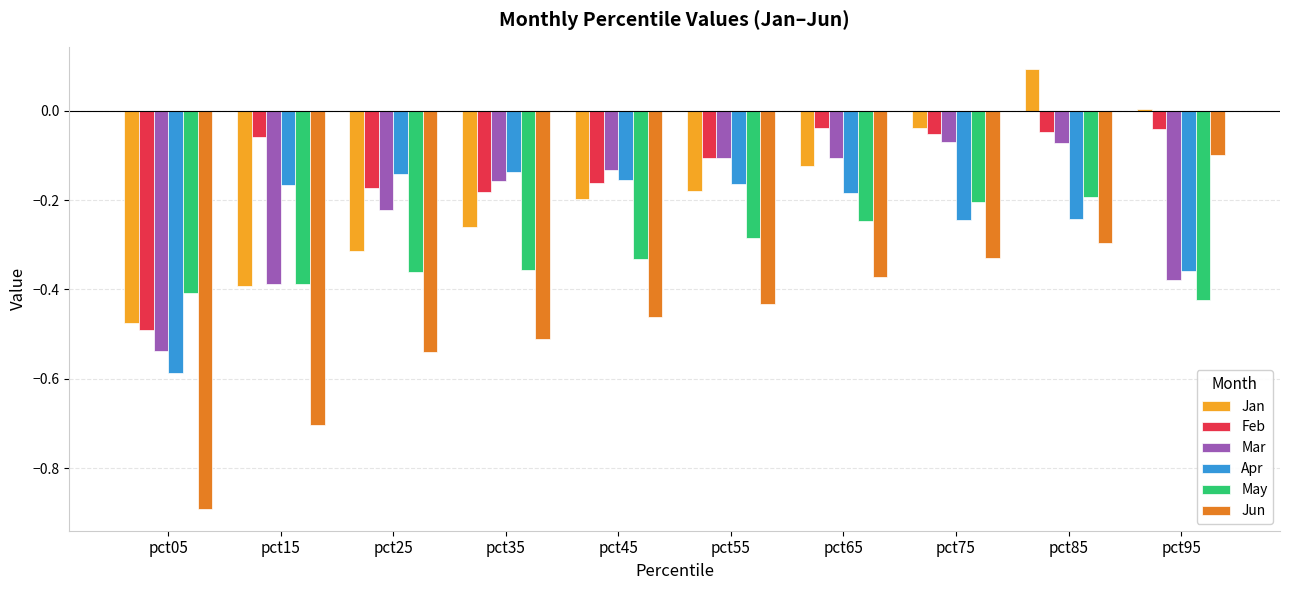

Which series has the largest total across all categories?

Feb